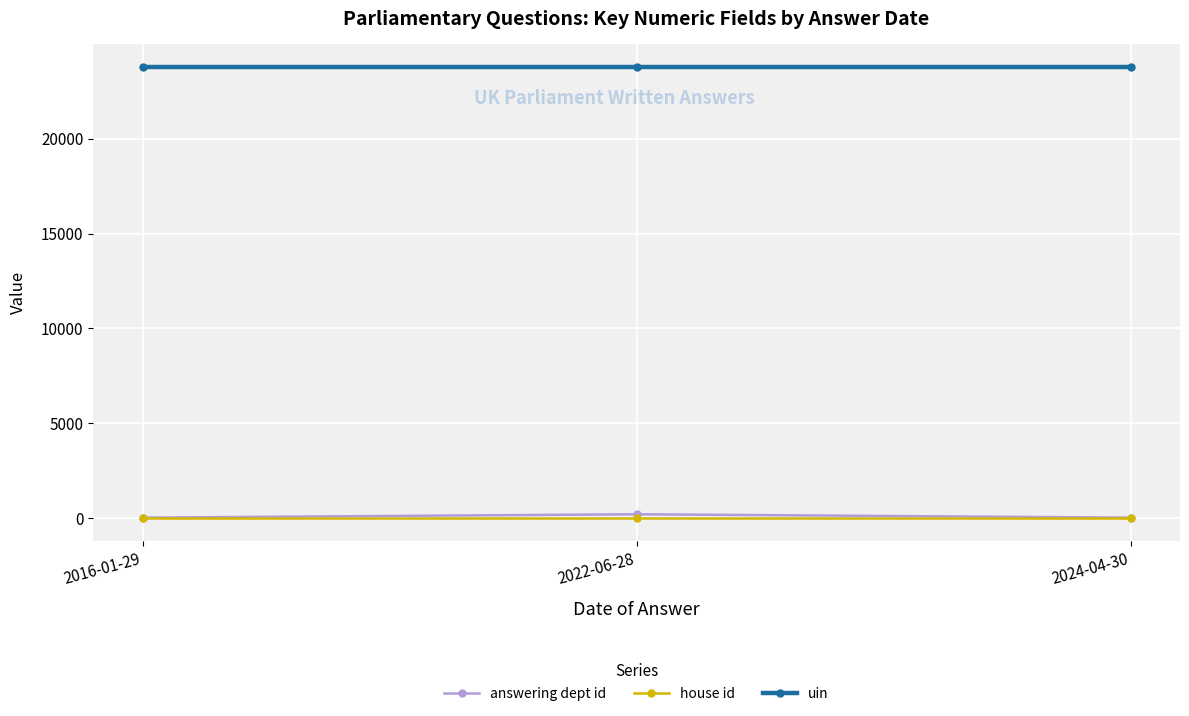

Is the value of uin at 2024-04-30 greater than the value of answering dept id at 2022-06-28?

Yes